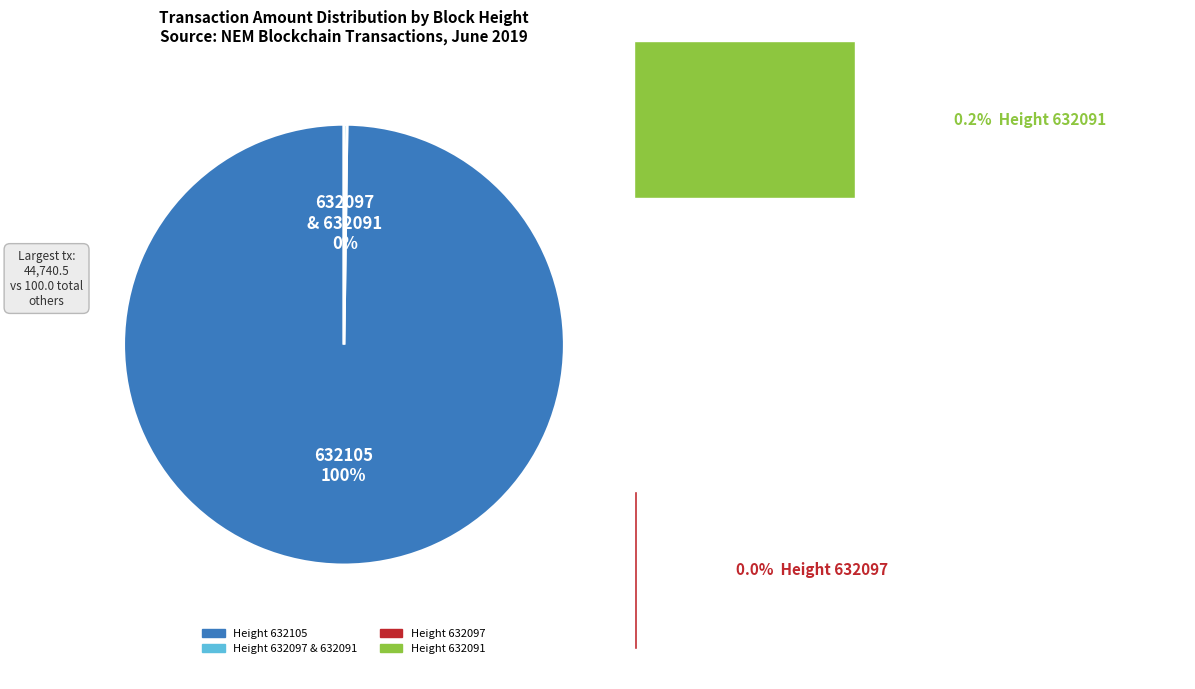

Which slice represents more than half of the pie?

632105